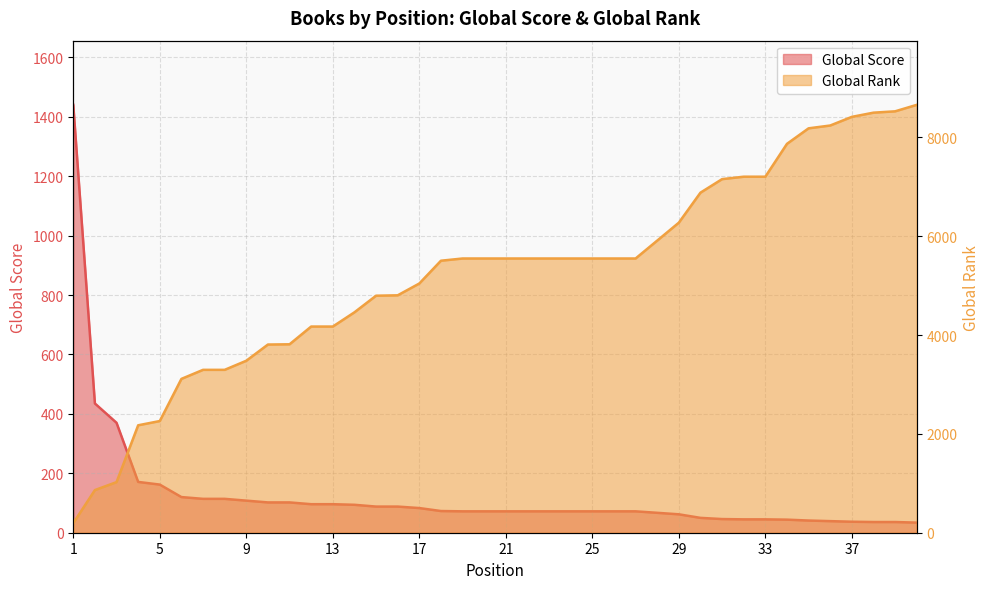

What is the value of the Global Rank point at the 19th from the left?

5549